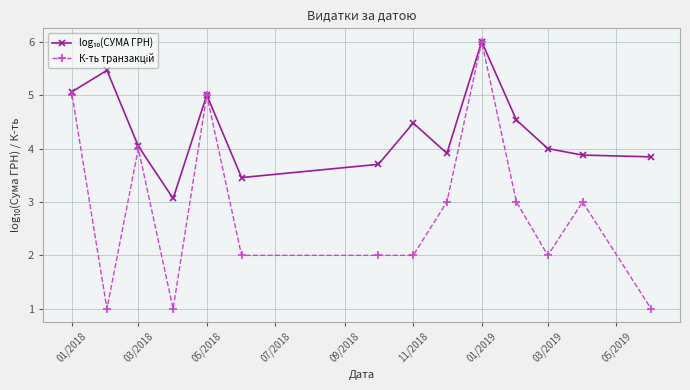

What is the greatest value displayed?

6.0